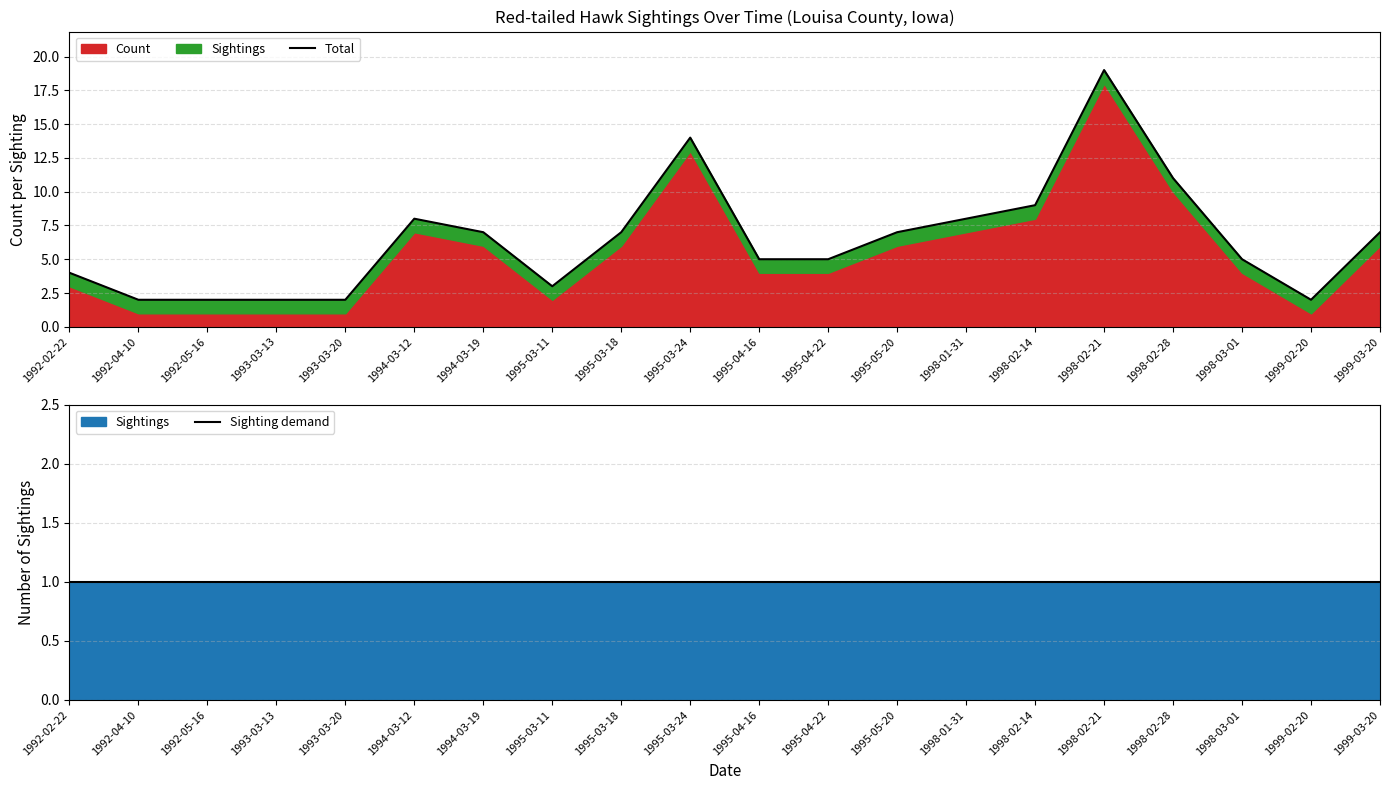

What is the difference between the highest and lowest values at 1998-02-28?

10